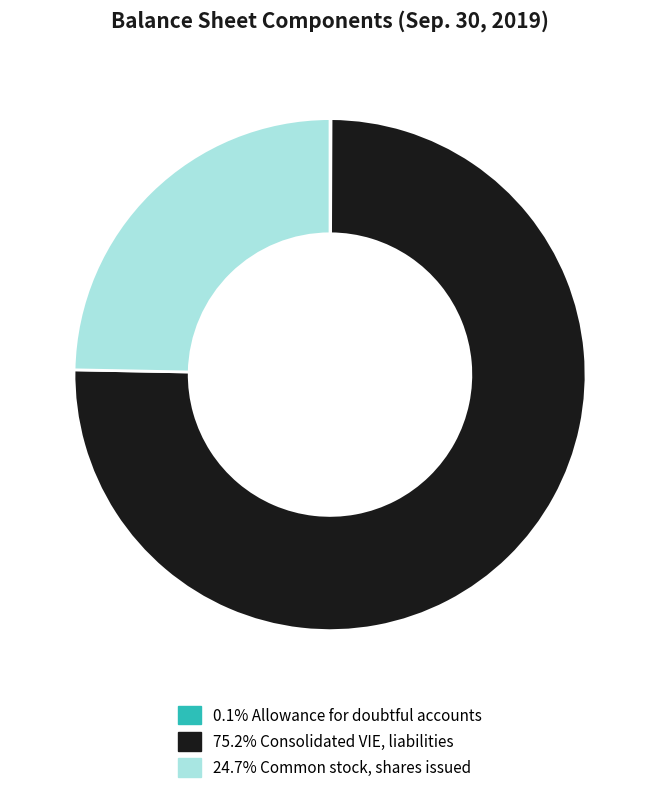

Is there any slice that represents more than half of the pie?

Yes